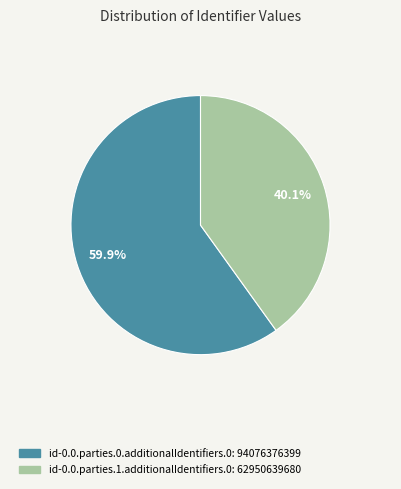

What is the ratio of the value at id-0.0.parties.1.additionalIdentifiers.0 to the value at id-0.0.parties.0.additionalIdentifiers.0?

0.7